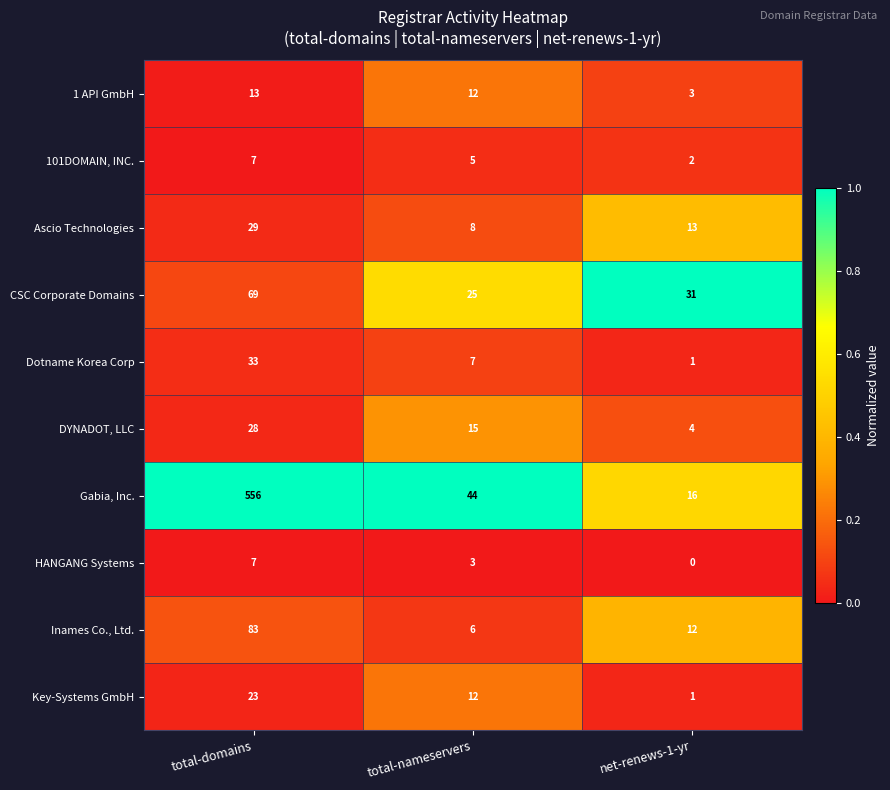

Rank the categories by Dotname Korea Corp value from lowest to highest.

net-renews-1-yr, total-nameservers, total-domains